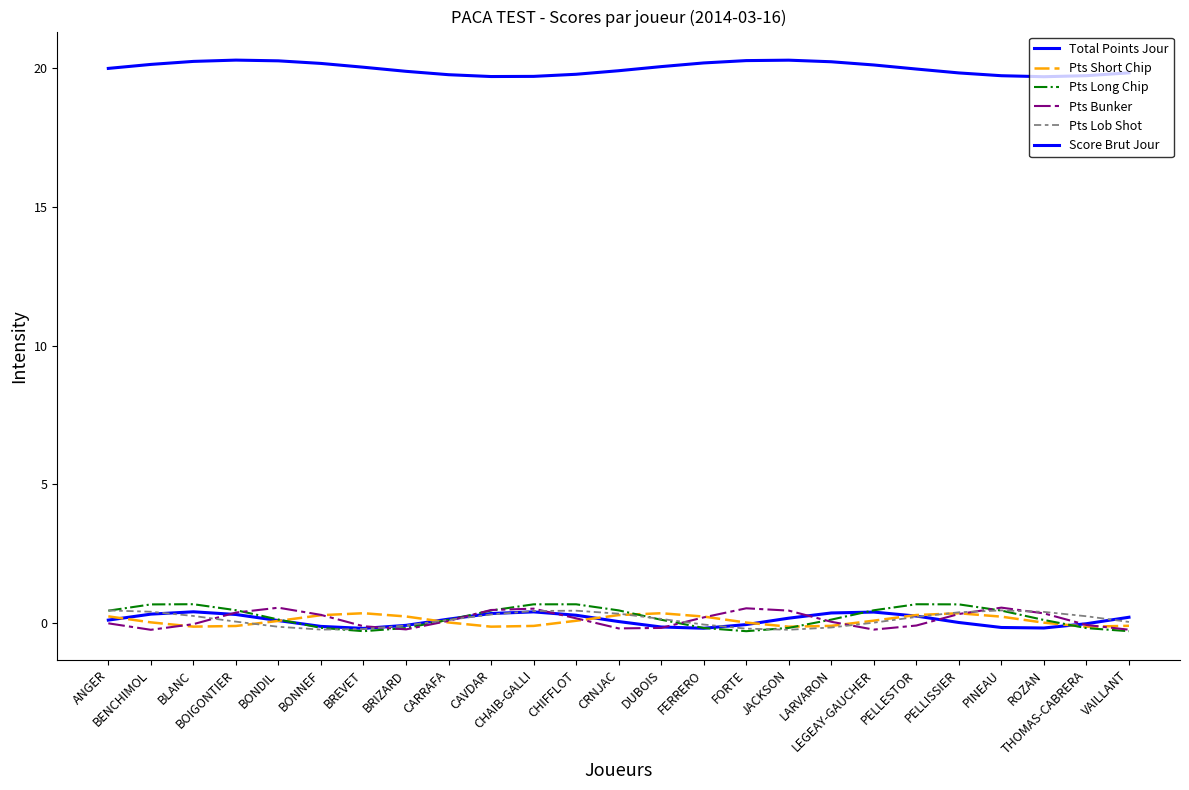

Does the chart display data point markers on the line(s)?

No